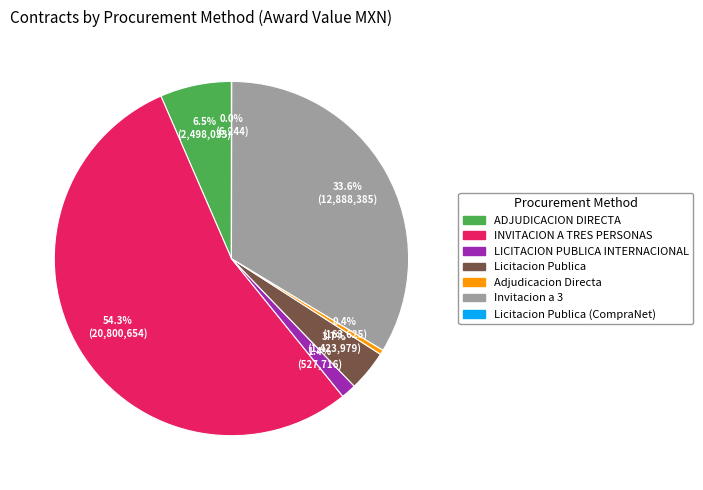

Does any single category account for the majority?

Yes